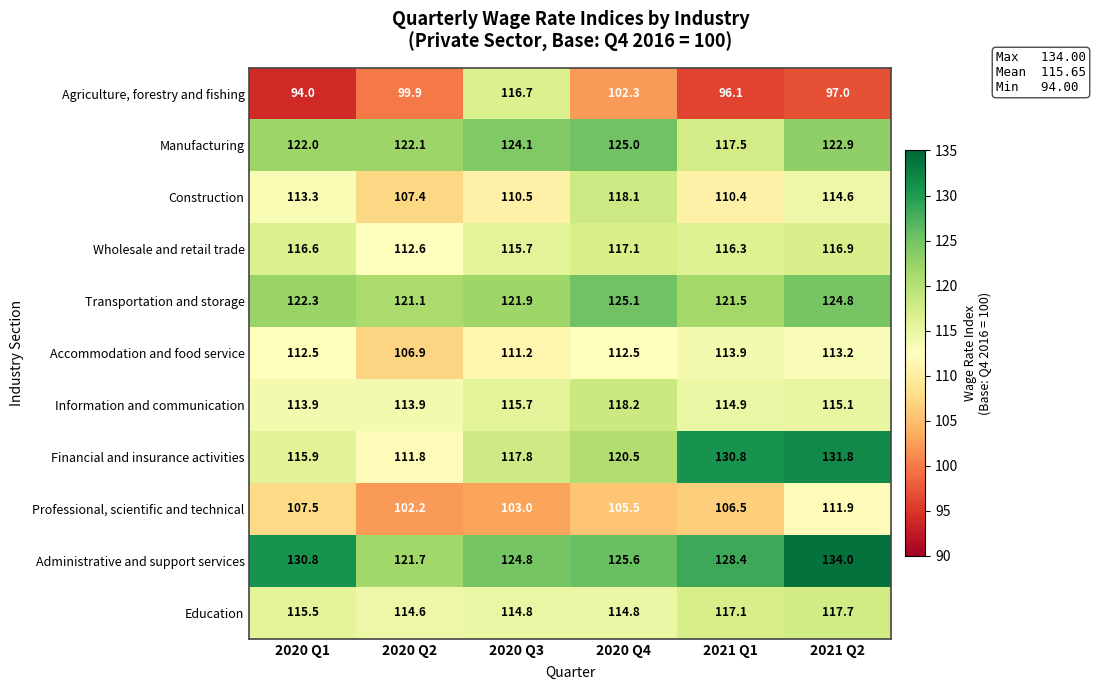

At how many categories does at least one series exceed 110?

6